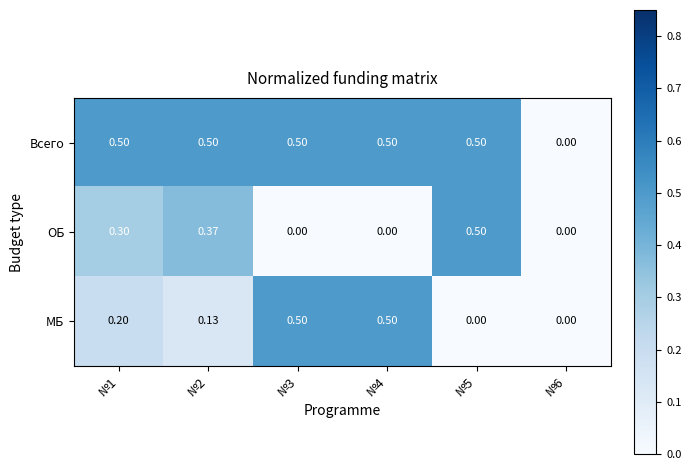

Which series has the largest total across all categories?

Всего